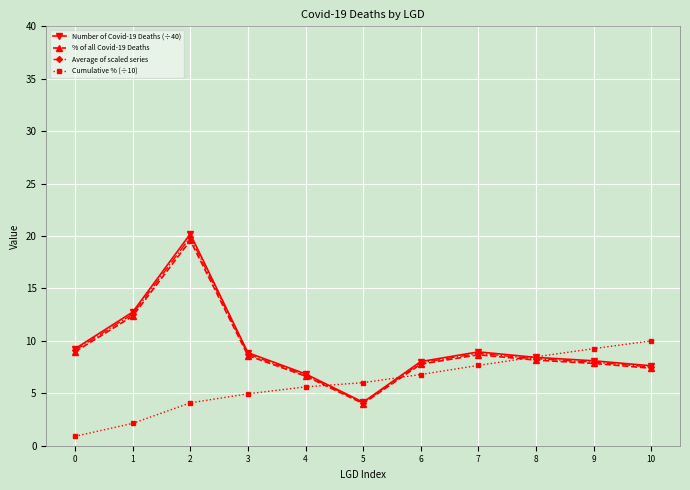

What is the value of the Cumulative % (÷10) point at the 9th from the left?

8.5